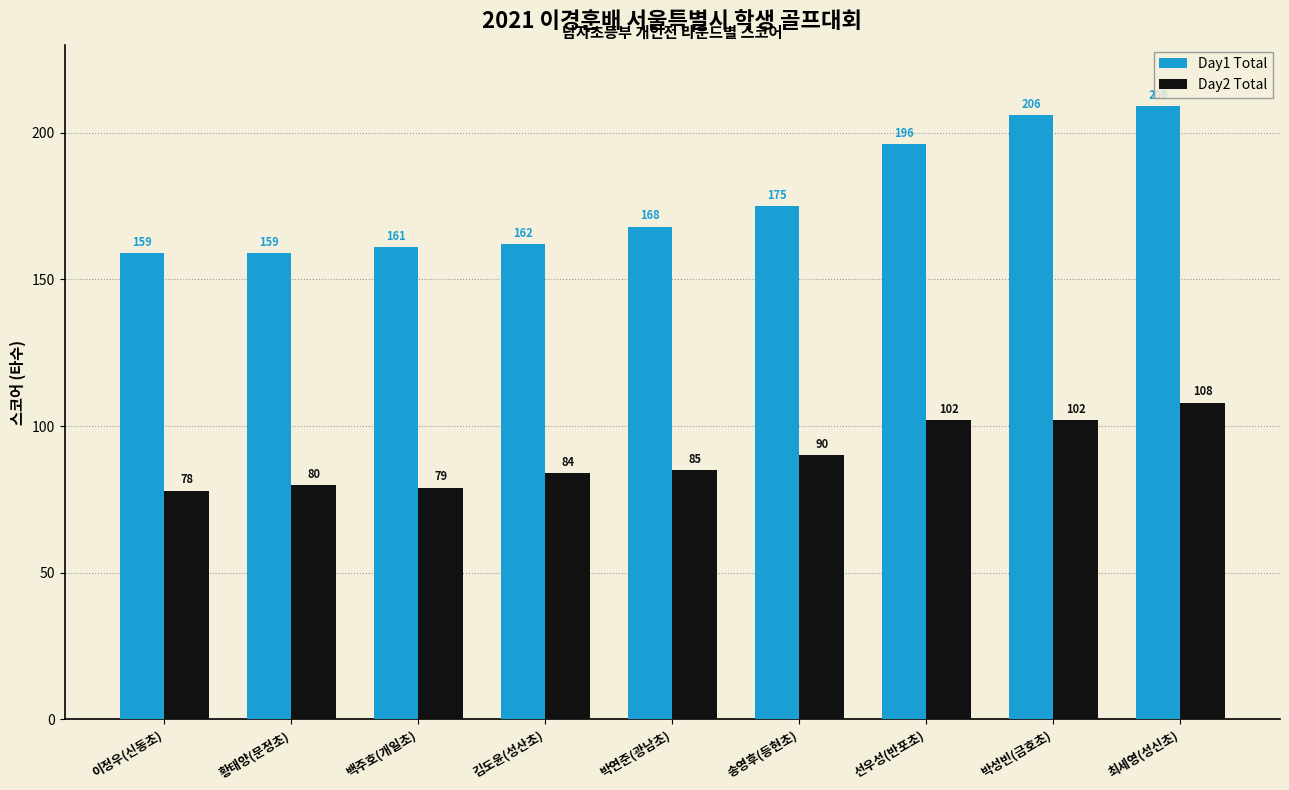

The Day1 Total series shows 84 at 박성빈(금호초). True or false?

False